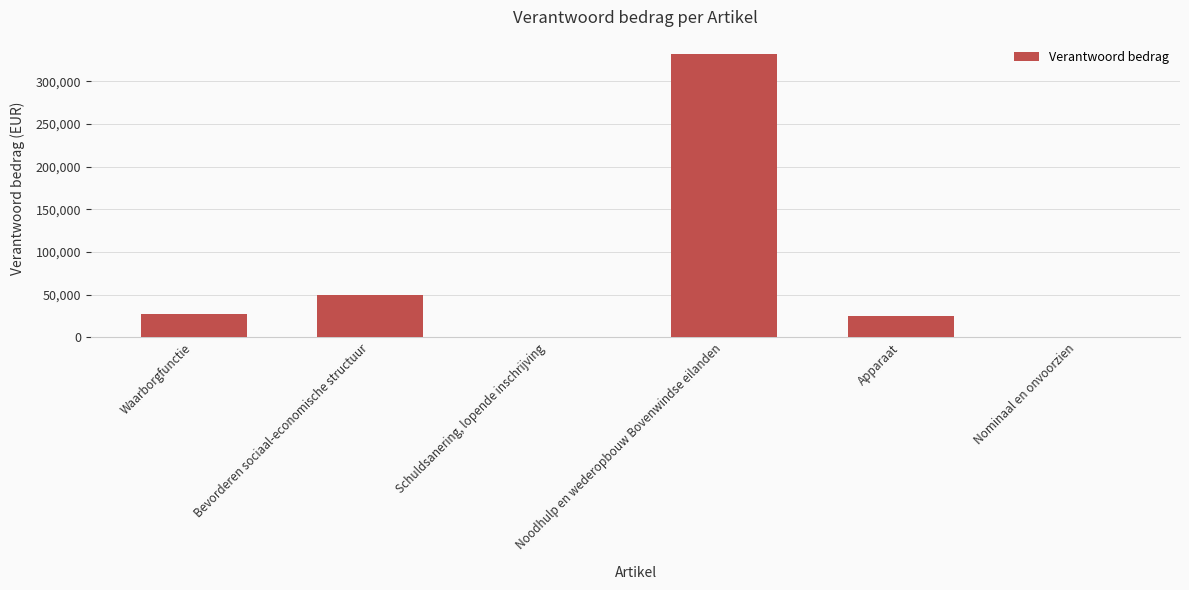

At which category does the chart reach its peak across all series?

Noodhulp en wederopbouw Bovenwindse eilanden